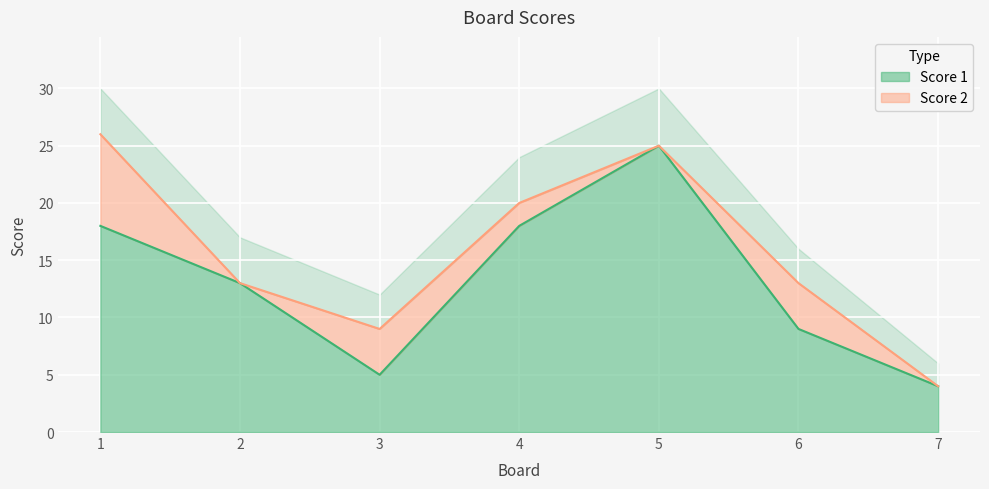

What is the difference between the values at 4 and 3?

13